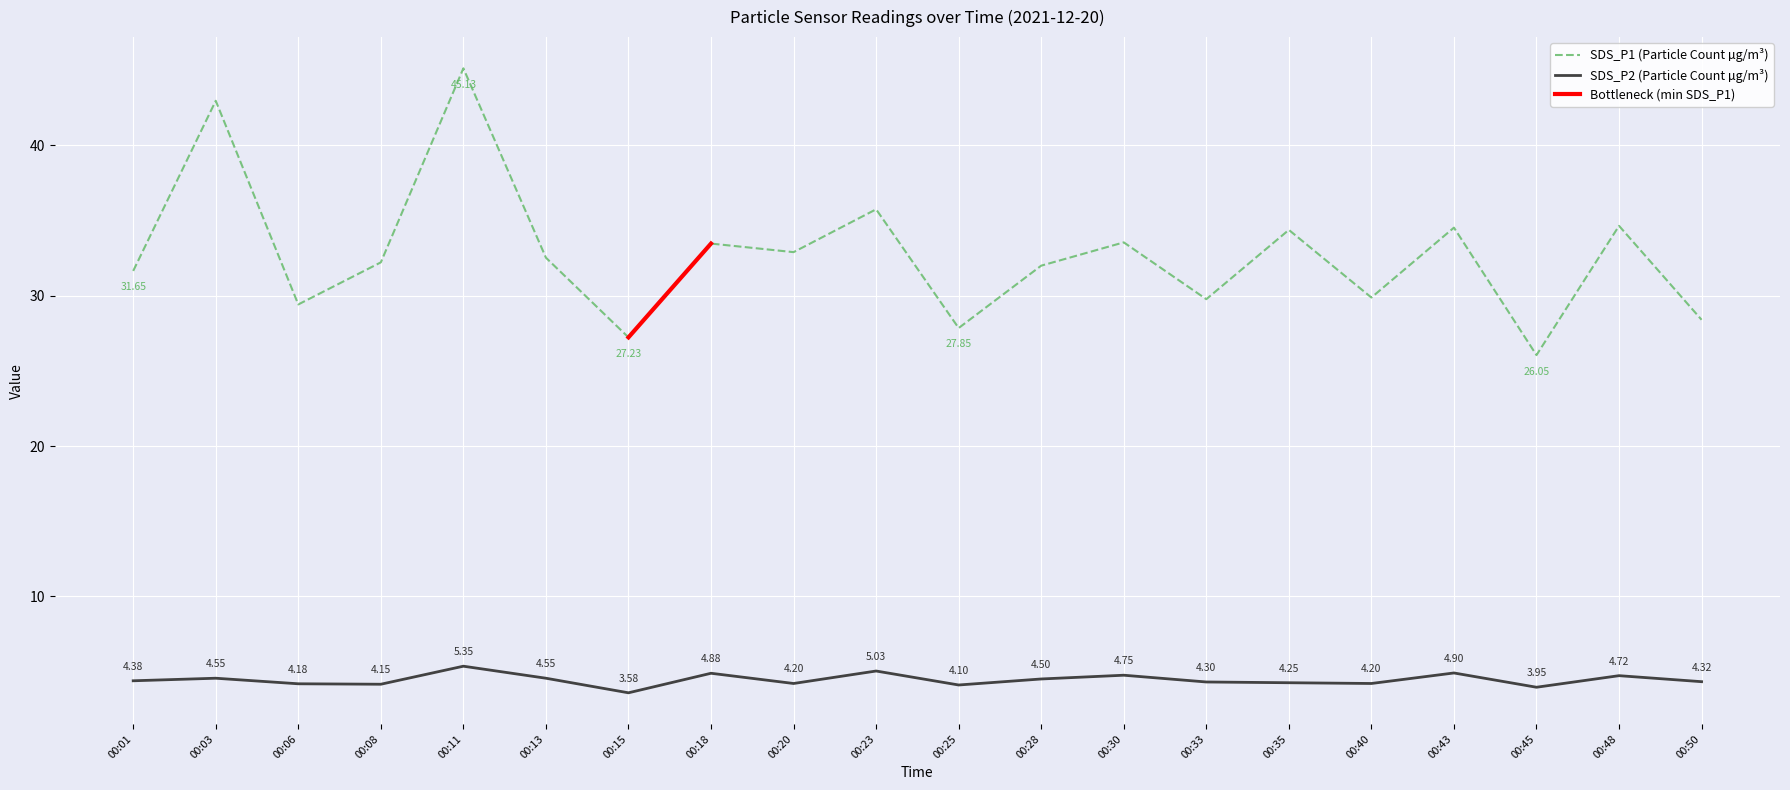

What is the lowest value of the SDS_P2 series?

3.6